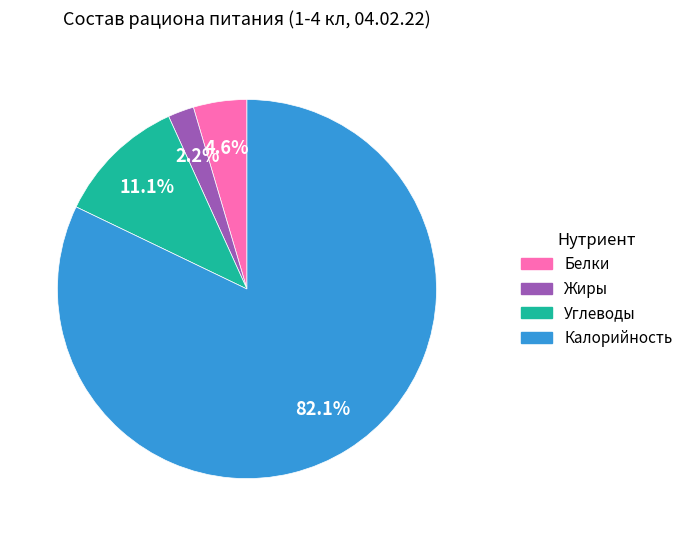

To the nearest percent, what portion does Жиры represent?

2%